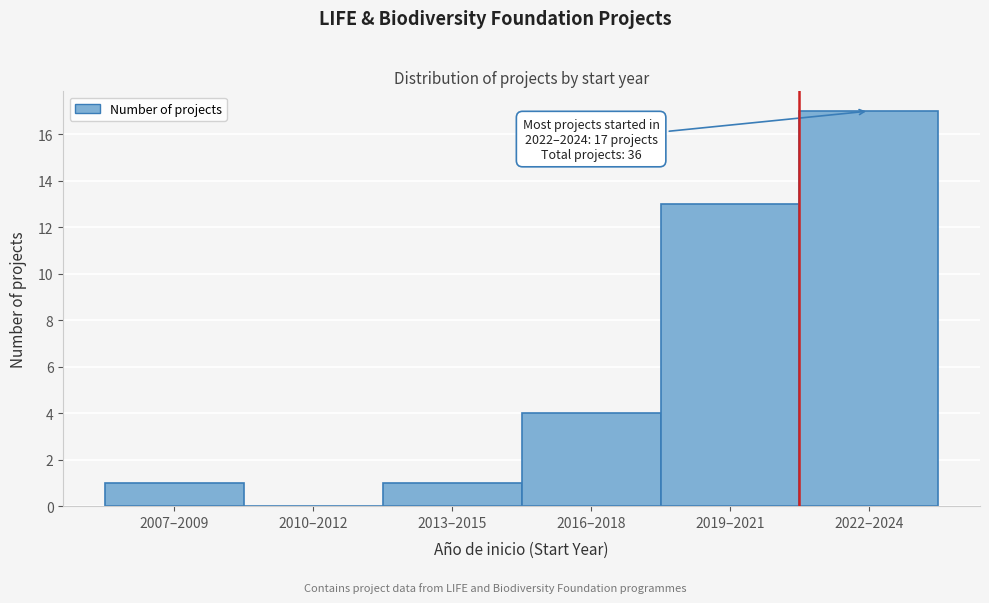

Reading left to right, transcribe all the data shown in this chart.

2007–2009=1	2010–2012=0	2013–2015=1	2016–2018=4	2019–2021=13	2022–2024=17